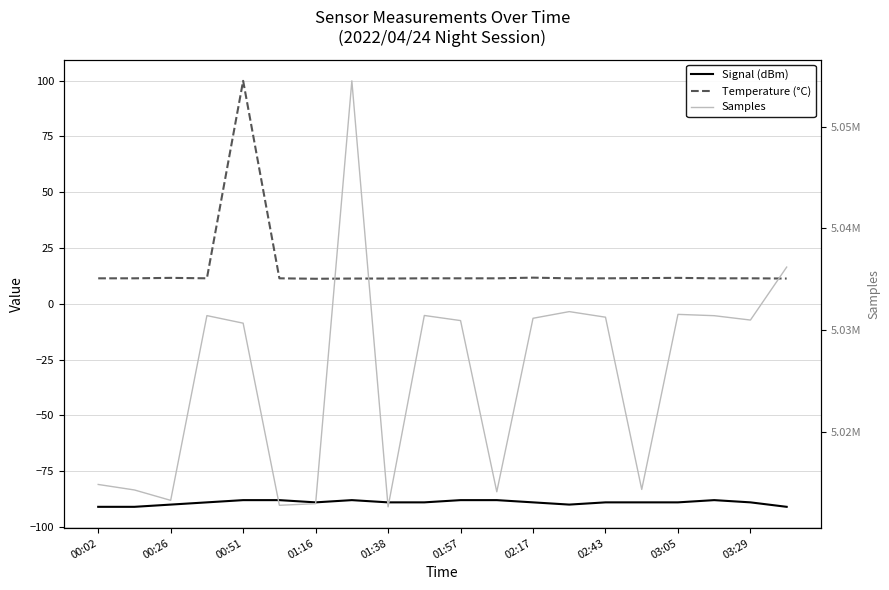

Which series has the largest total across all categories?

Samples